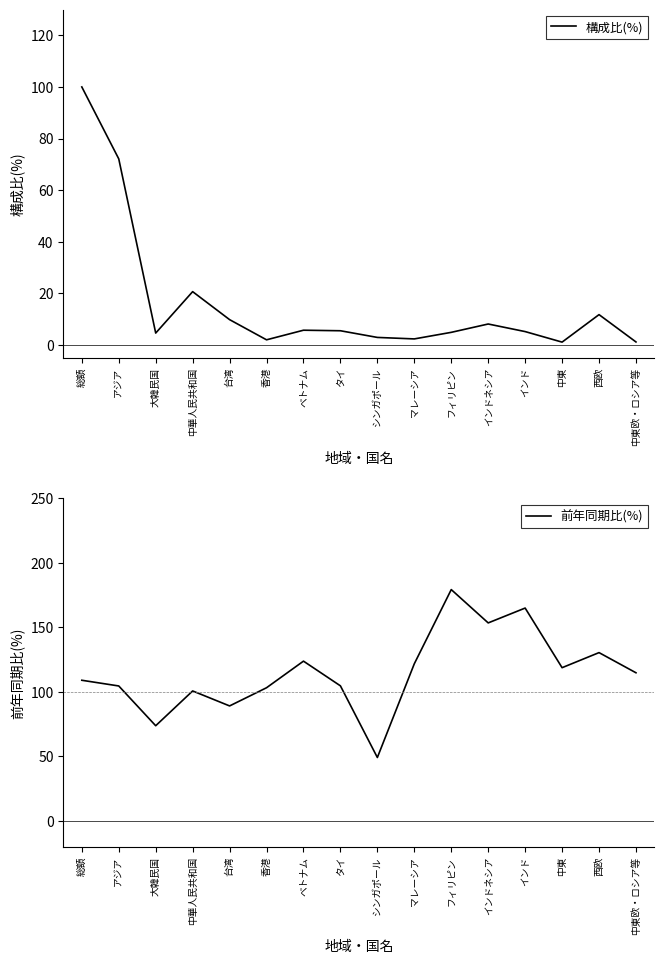

Rank the series by their maximum value, from highest to lowest.

前年同期比(%), 構成比(%)